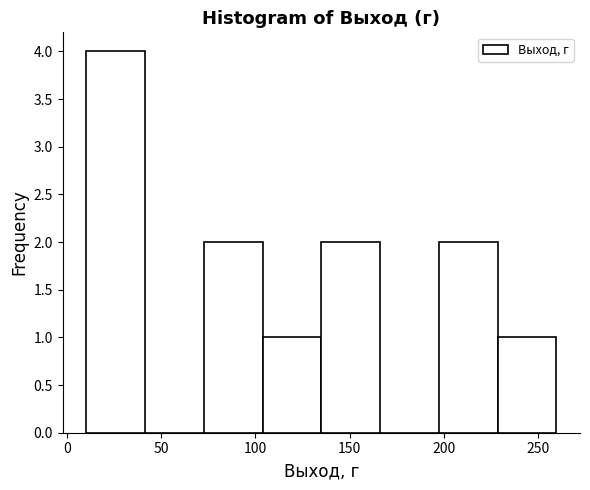

Reading left to right, list every bar in this chart as the range it spans on the x-axis followed by its height. Neither the bar edges nor the heights are printed on the chart, so give them approximately, as read against the axes.

10 to 40: 4
40 to 75: 0
75 to 105: 2
105 to 135: 1
135 to 165: 2
165 to 200: 0
200 to 230: 2
230 to 260: 1